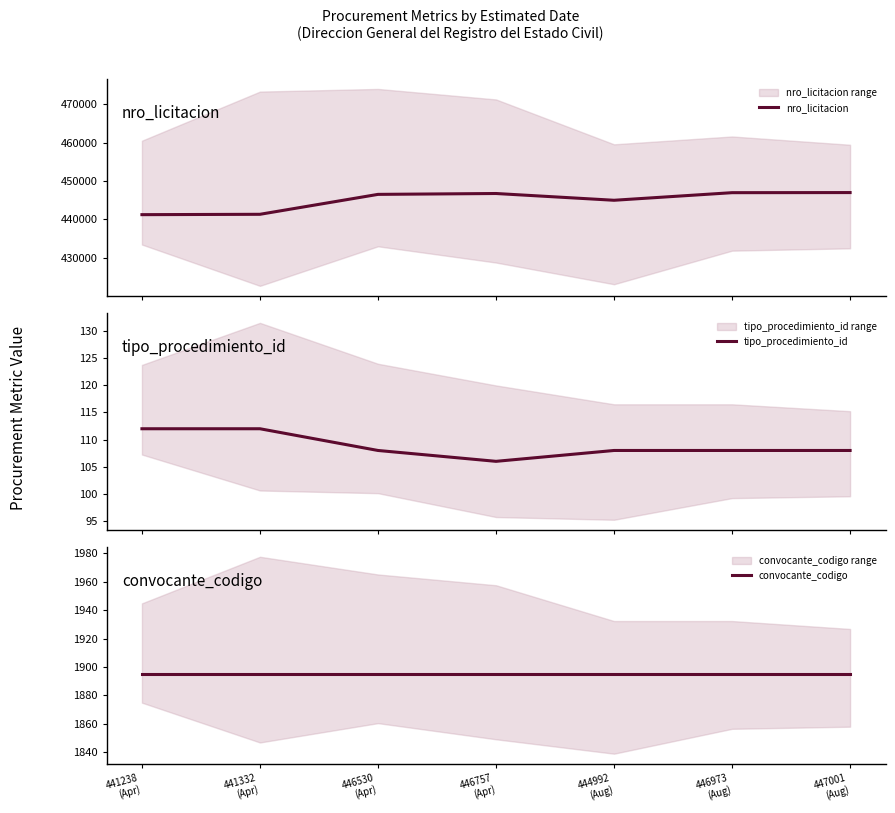

Is it true that nro_licitacion equals 446973 at 446973
(Aug)?

True